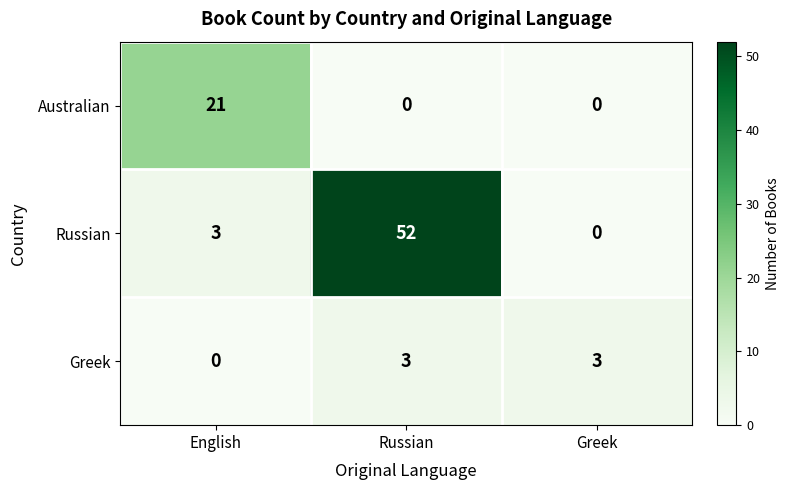

What is the difference between the maximum and second lowest values in the Australian series?

21